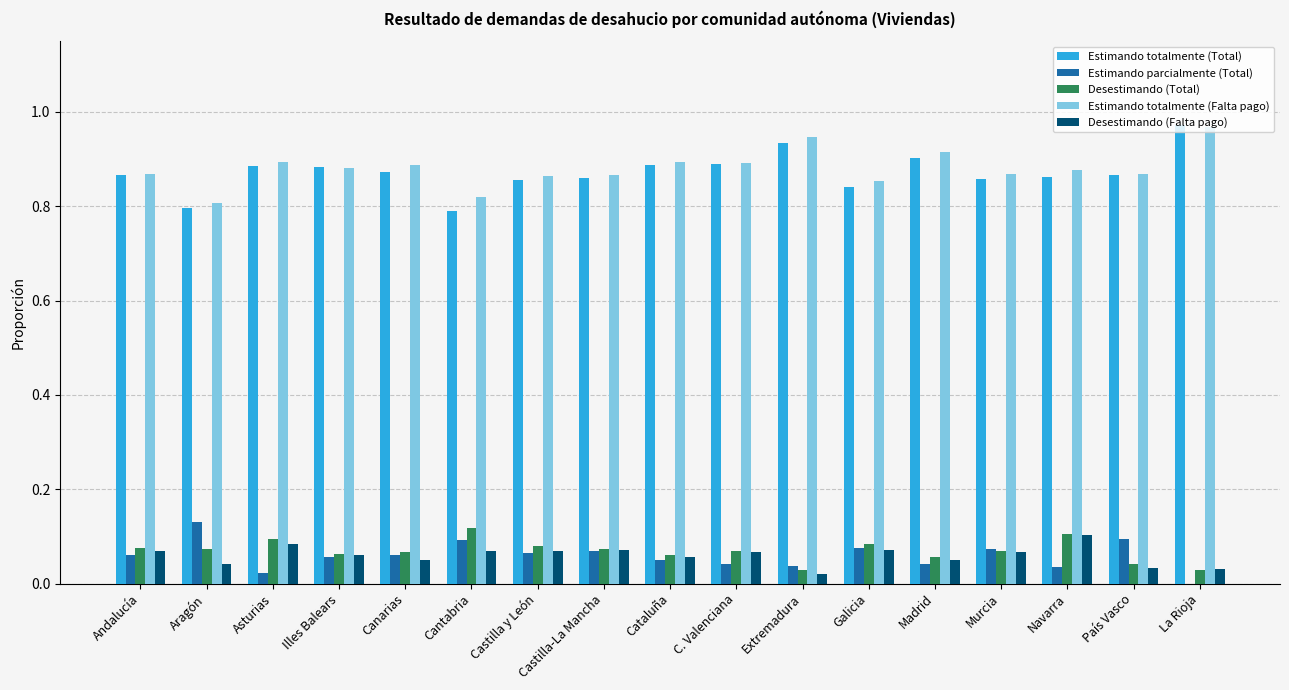

At which category does the chart reach its peak across all series?

La Rioja